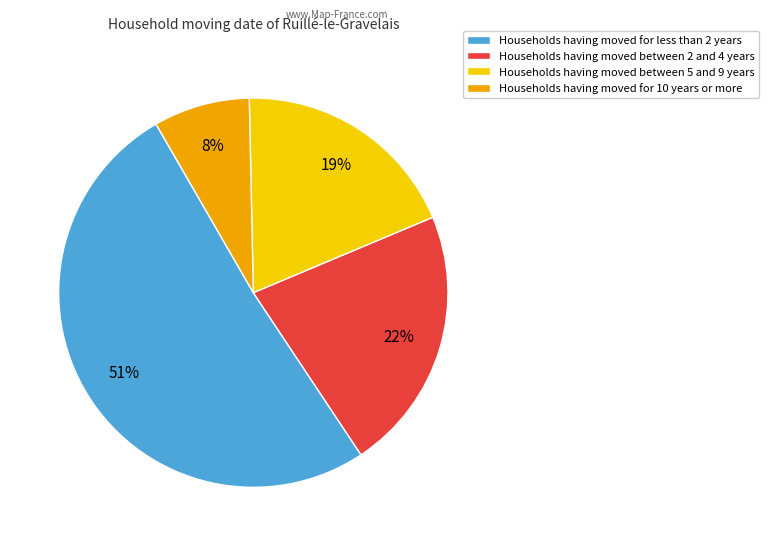

How many slices are in this pie chart?

4